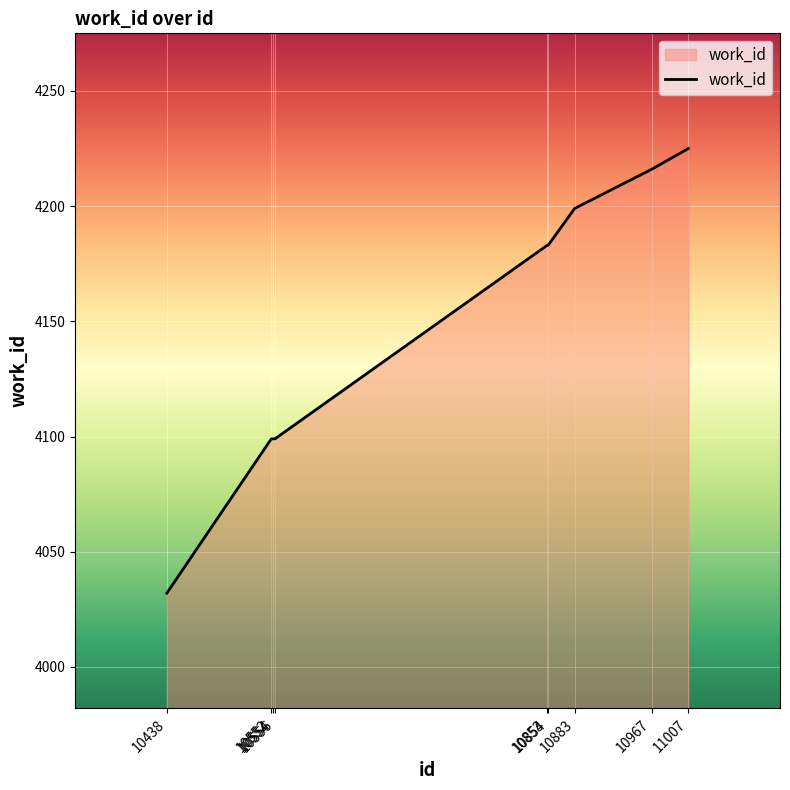

True or false: the data shows 4225 at 11007.

True